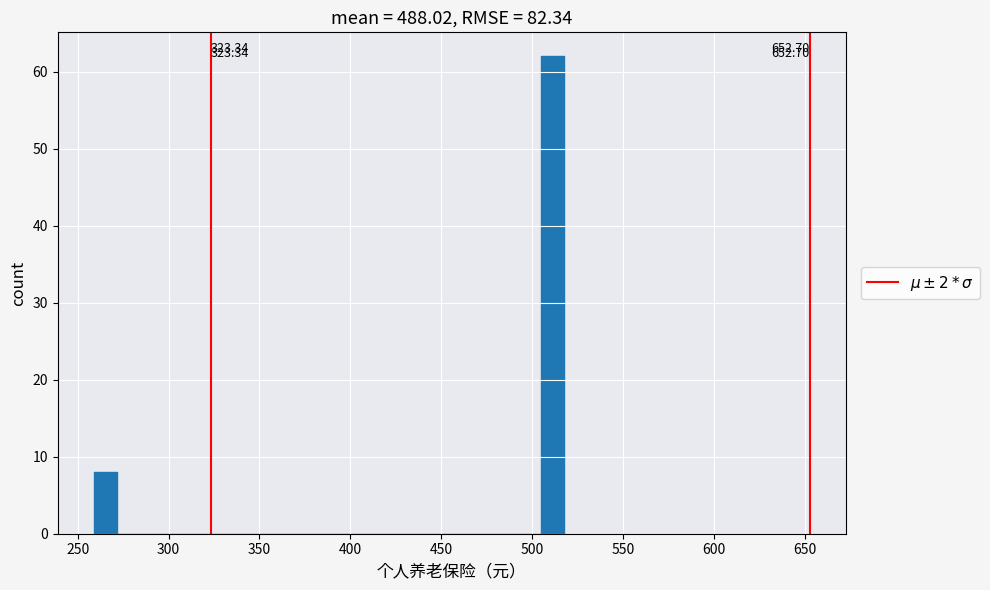

Around what value on the x-axis is the tallest bar? Give the approximate position of its centre, as read against the axis.

510